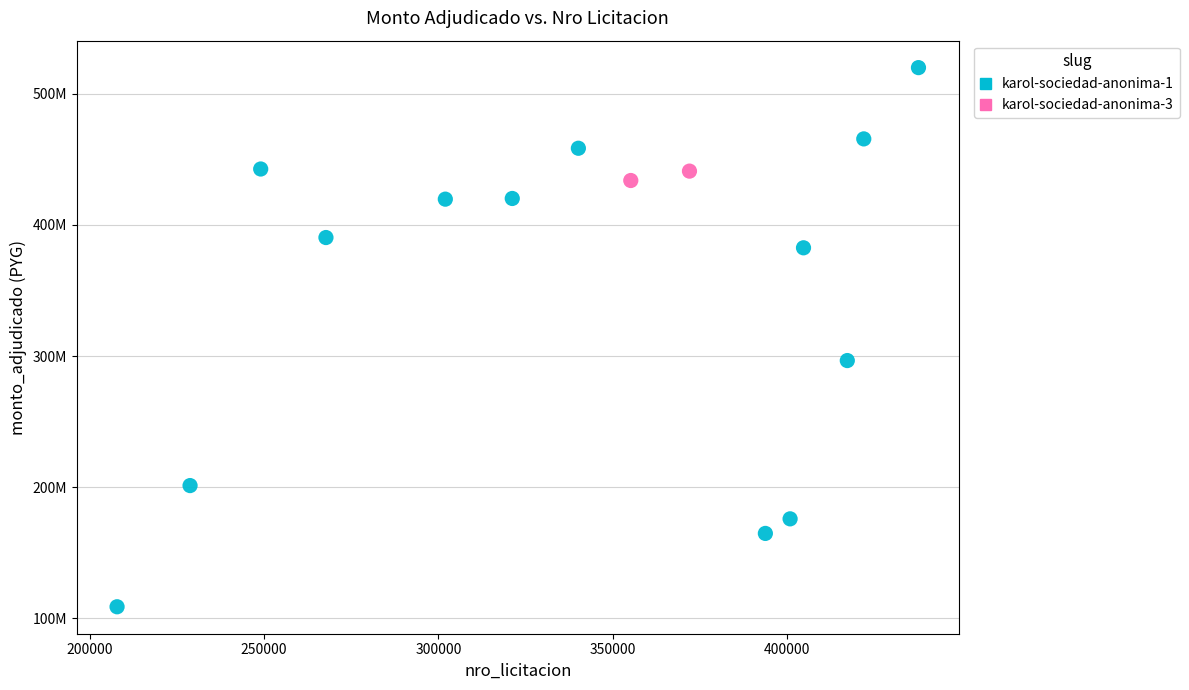

Which series reaches the maximum Y coordinate?

karol-sociedad-anonima-1